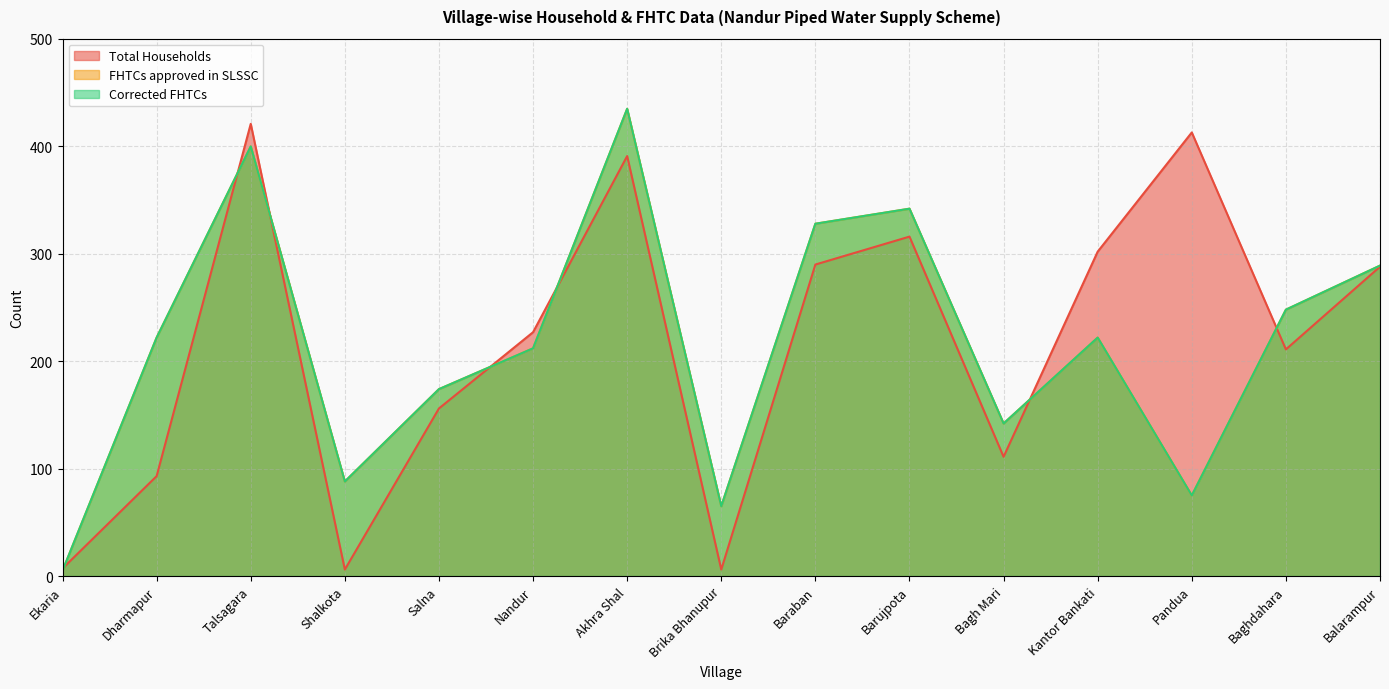

What is the total value across all series at Barujpota?

1000